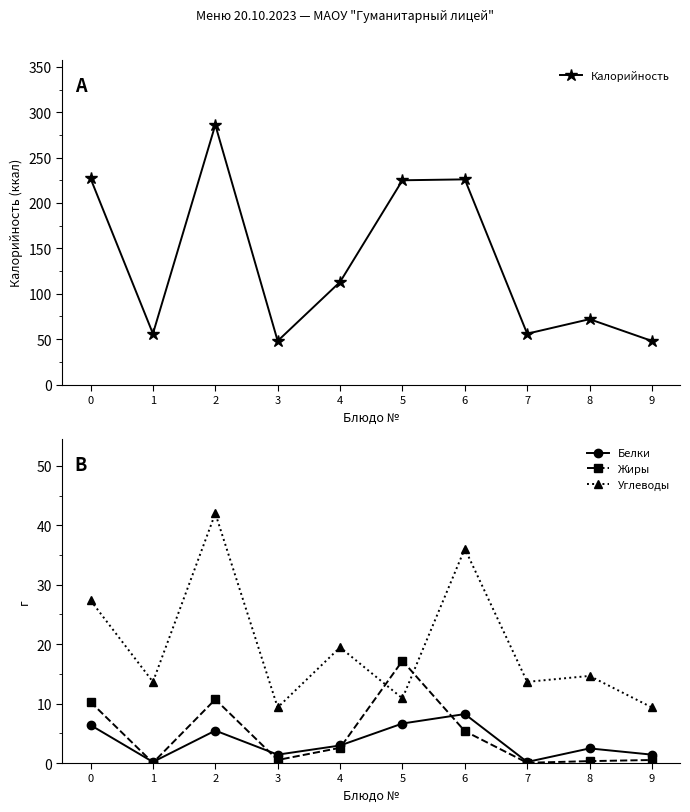

Reading right to left, list all the values displayed in this chart.

Калорийность: 48.0	72.0	56.0	226.0	225.0	113.0	48.0	286.0	56.0	227.0
Белки: 1.4	2.5	0.2	8.2	6.7	3.0	1.4	5.5	0.2	6.4
Жиры: 0.5	0.3	0.0	5.4	17.2	2.6	0.5	10.7	0.0	10.3
Углеводы: 9.3	14.7	13.7	36.1	10.9	19.5	9.3	42.0	13.7	27.4